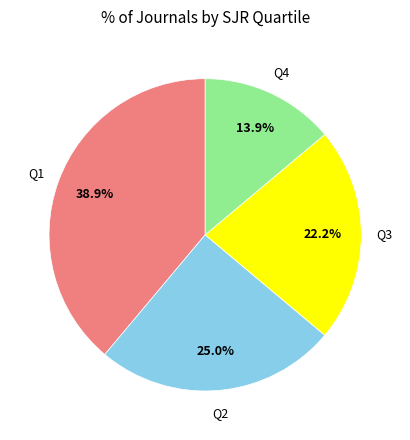

Does any single category account for the majority?

No